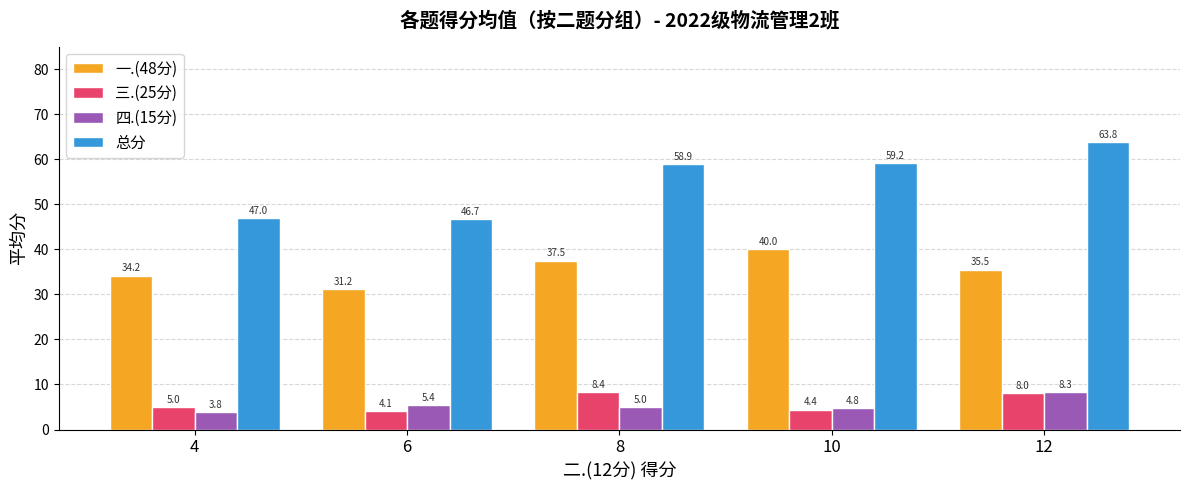

Which label corresponds to the smallest value in the chart?

4